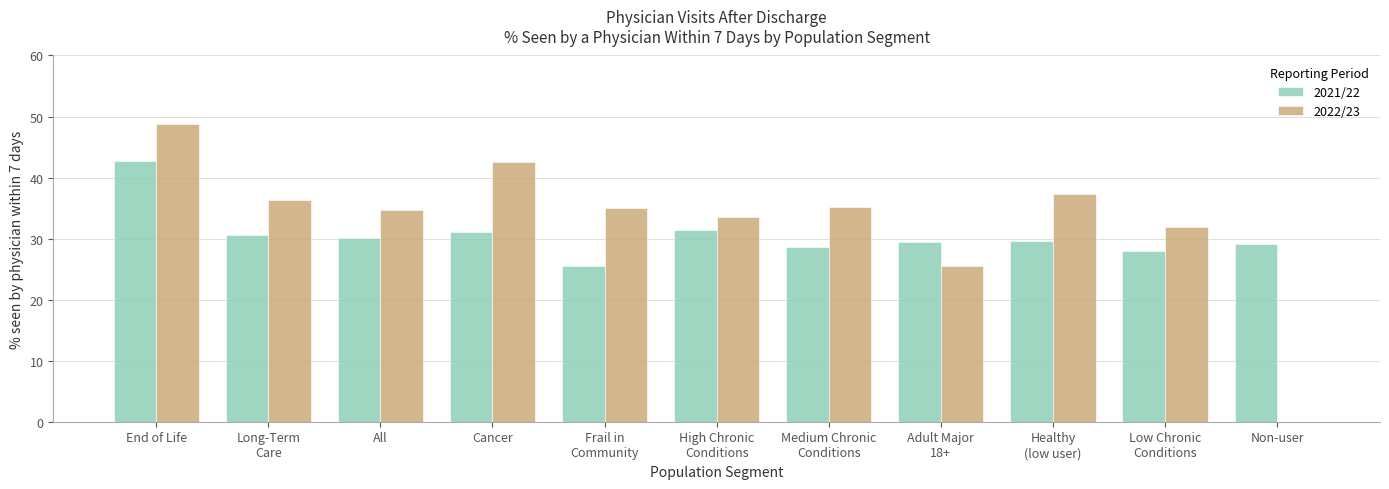

Where is 2022/23 nearest to the value 24?

Adult Major
18+